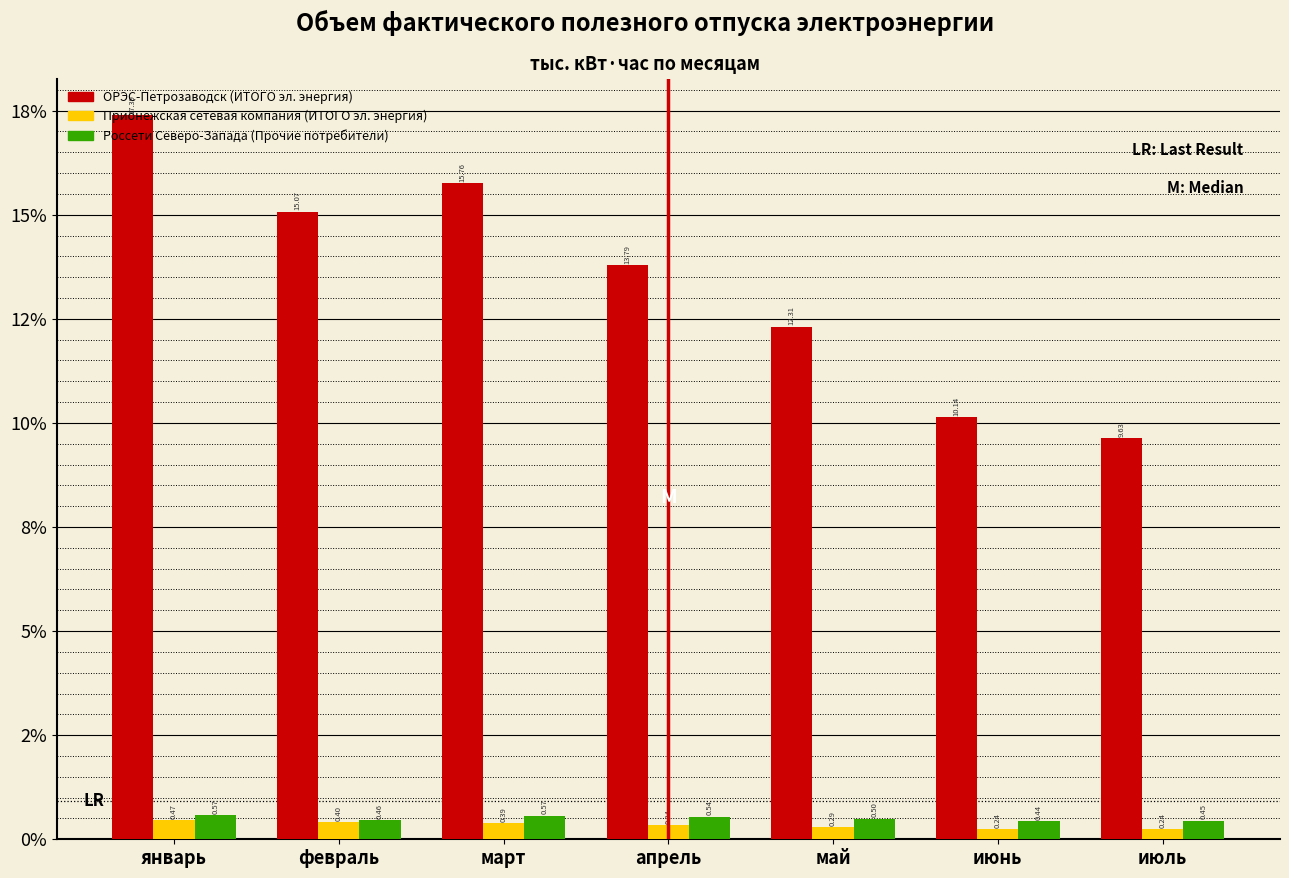

Does the chart contain stacked bars?

No